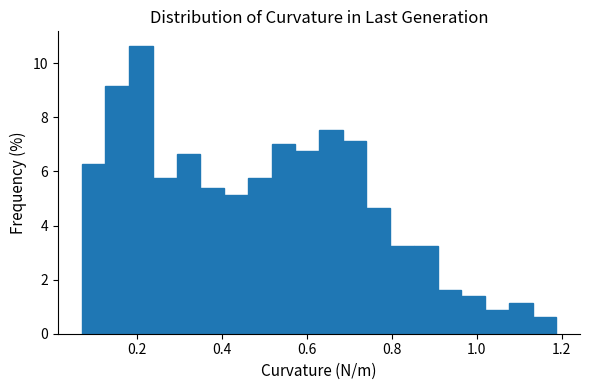

Around what value on the x-axis is the tallest bar? Give the approximate position of its centre, as read against the axis.

0.20